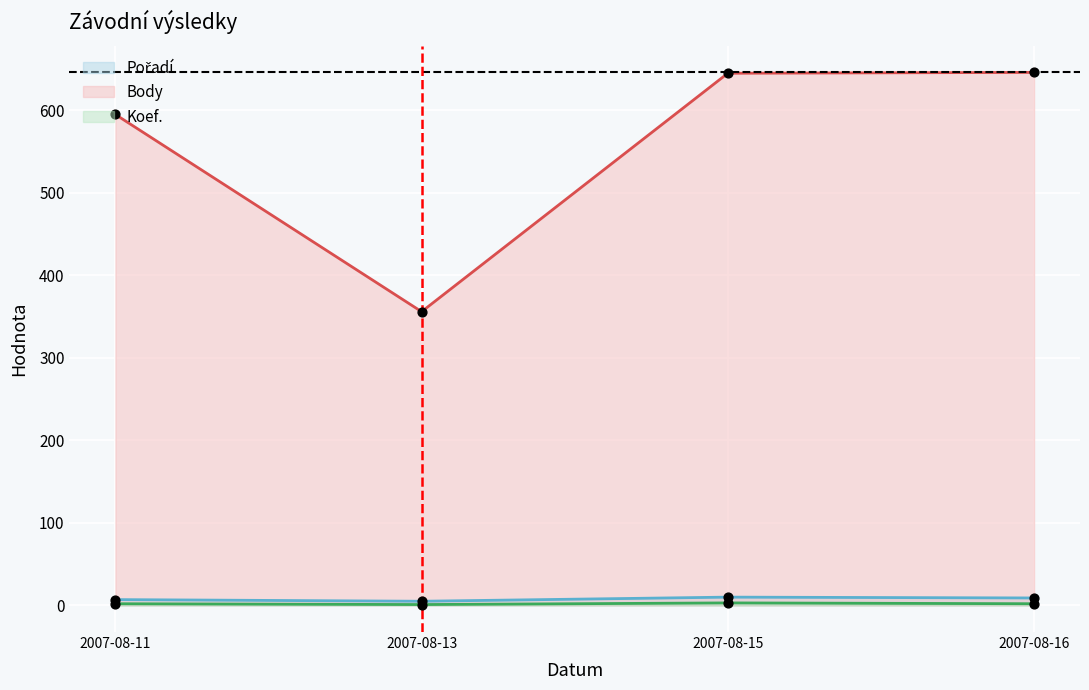

Which series has the largest total across all categories?

Body